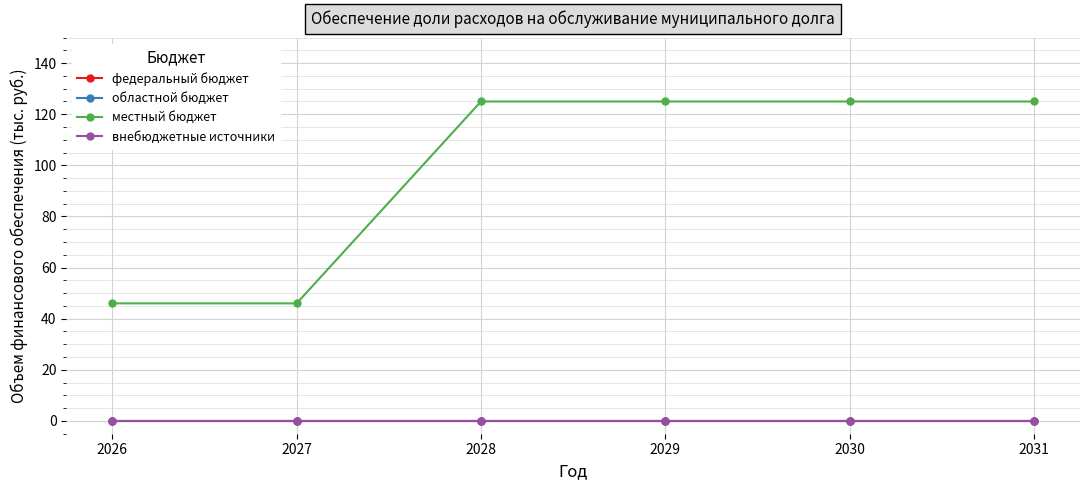

Does the chart have visible grid lines?

Yes